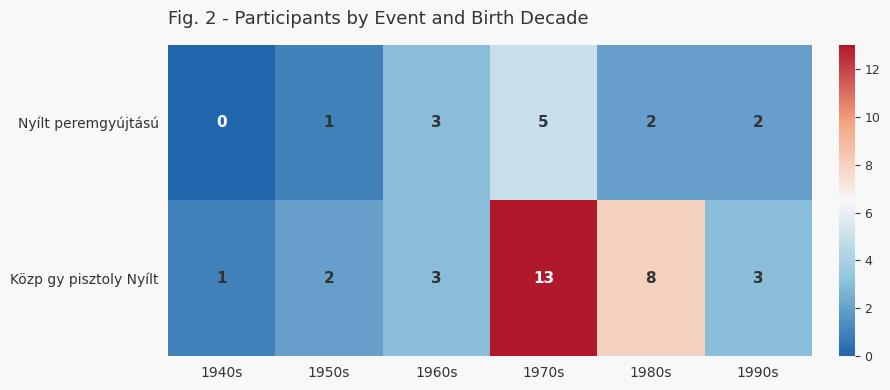

How many data points does each series have?

6